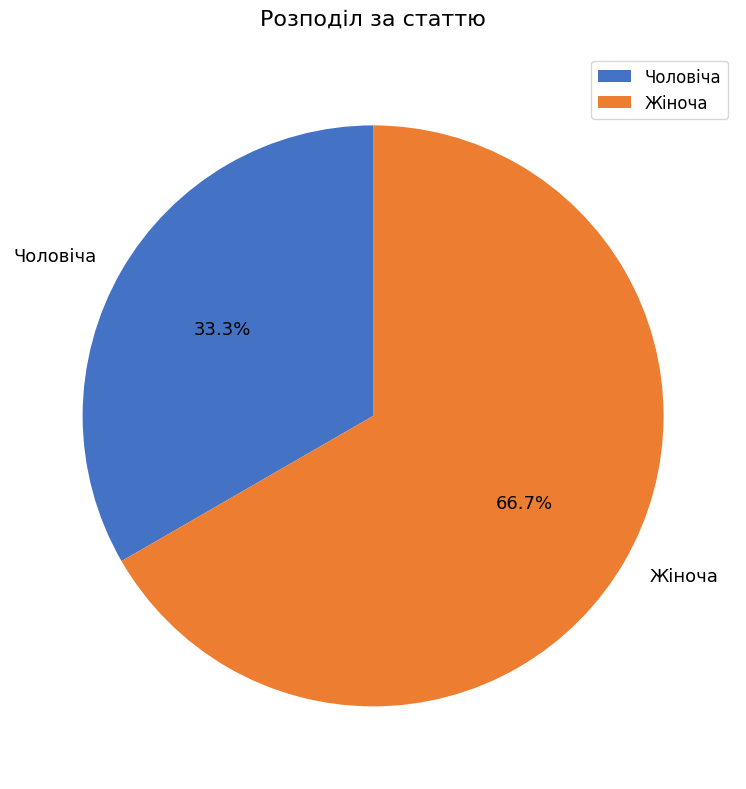

Does Жіноча account for over 50% of the chart?

Yes